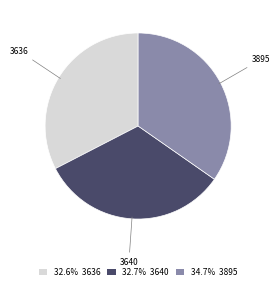

How many slices are in this pie chart?

3